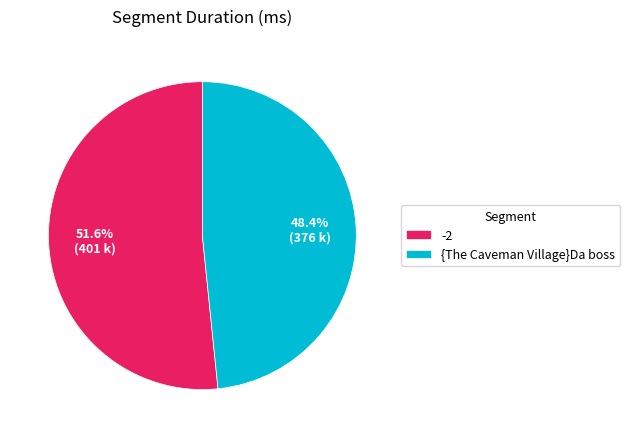

Do -2 and {The Caveman Village}Da boss together represent more than half of the pie?

Yes